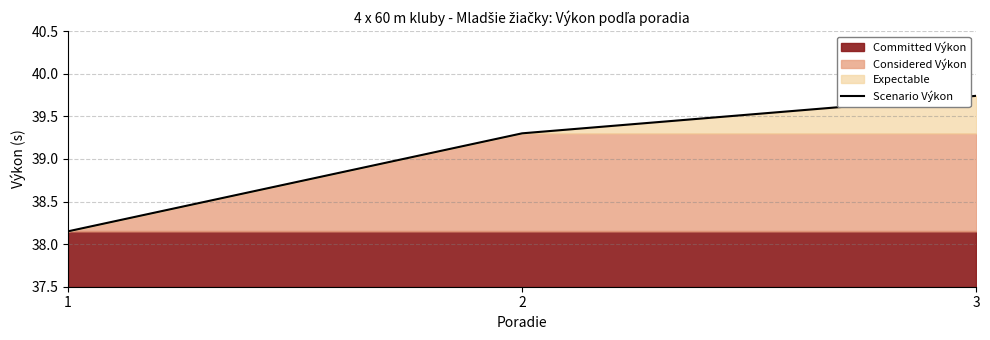

True or false: the data shows 57.6 at 3.

False